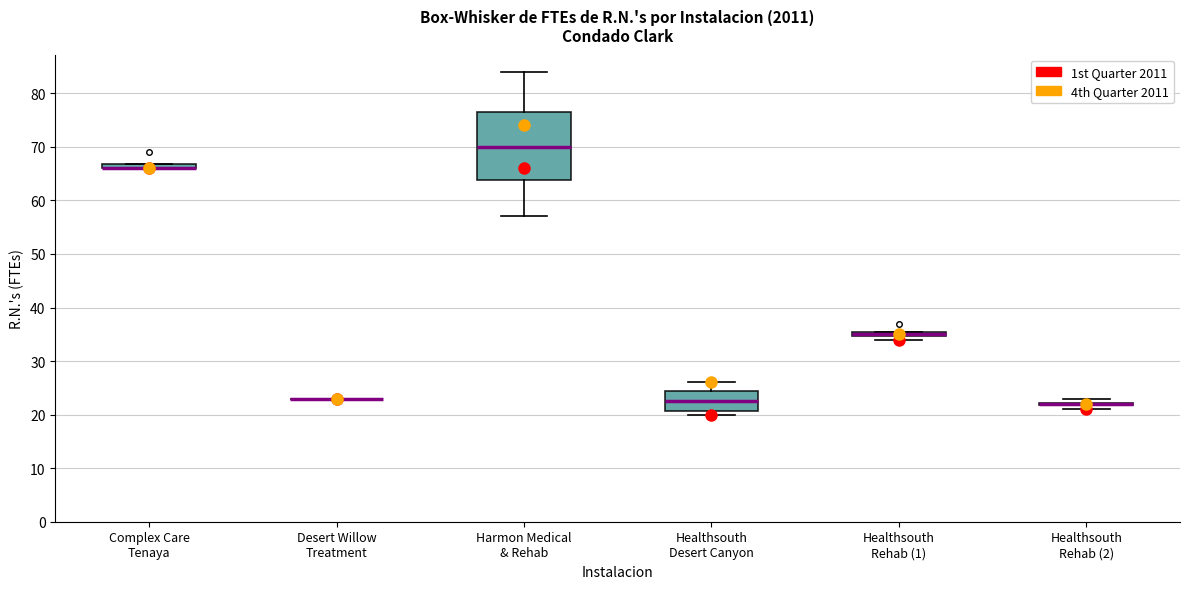

Which box is the tallest, from its lower edge to its upper edge?

Harmon Medical & Rehab